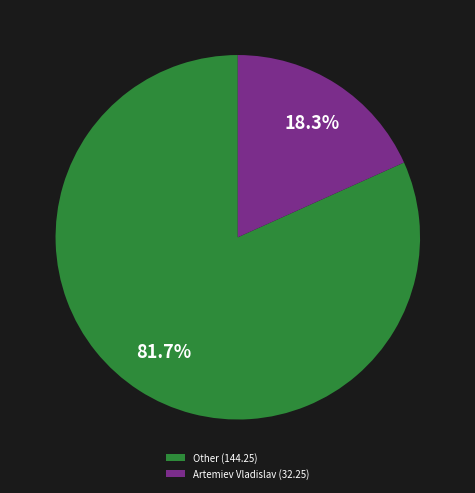

Rank the categories by value from highest to lowest.

Other (144.25), Artemiev Vladislav (32.25)